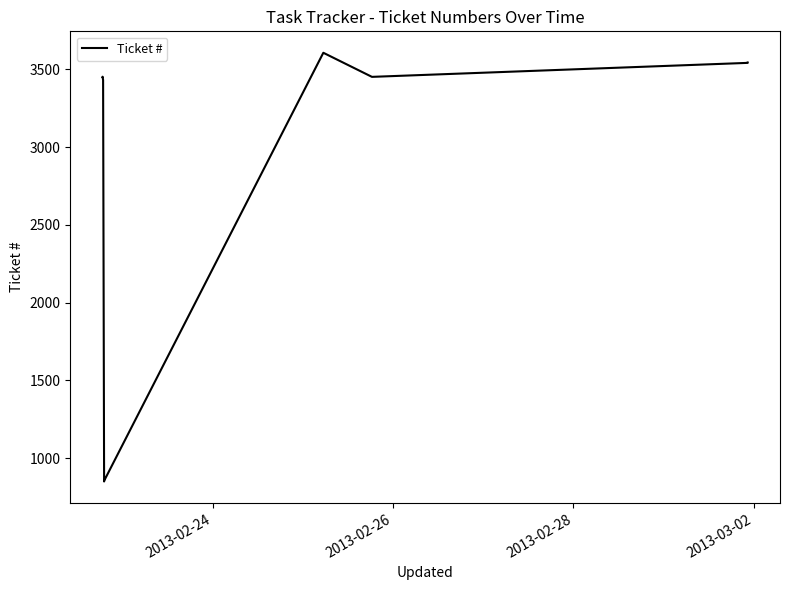

Count the number of categories in the chart.

11